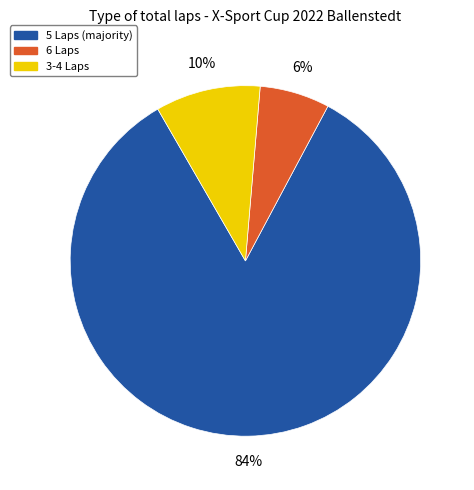

To the nearest percent, what is the average slice percentage?

33%